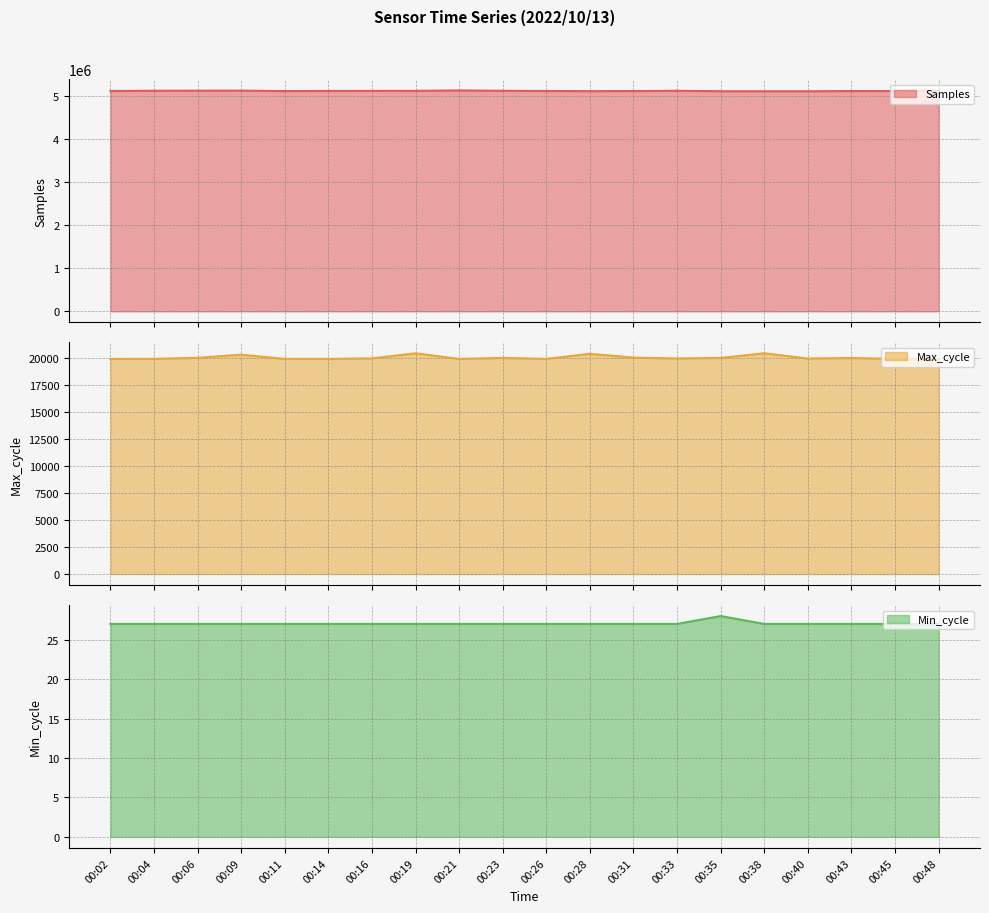

True or false: Samples and Min_cycle cross at least once.

False